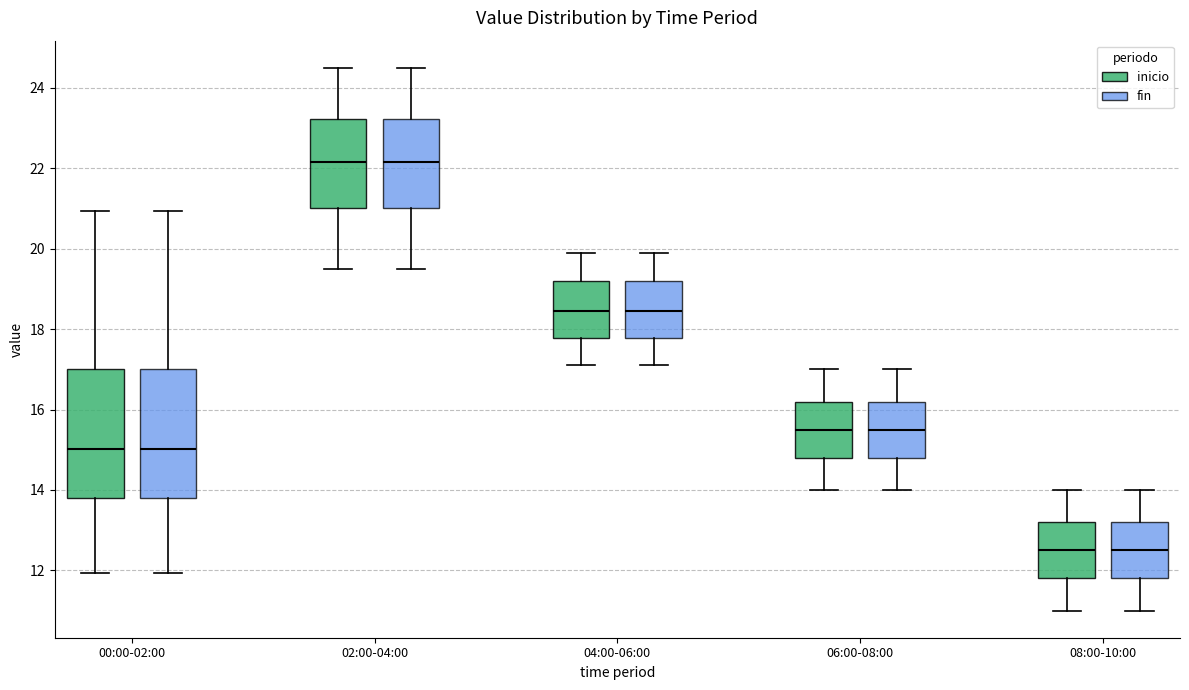

Reading left to right, transcribe this box plot: for each box, give where its median line is, the range the box spans, and where its two whiskers end, as read against the y-axis. The values are not printed on the chart, so give them approximately, as read against the axis.

00:00-02:00 (inicio): median 15.0, box 13.8 to 17.0, whiskers 12.0 to 21.0
00:00-02:00 (fin): median 15.0, box 13.8 to 17.0, whiskers 12.0 to 21.0
02:00-04:00 (inicio): median 22.2, box 21.0 to 23.2, whiskers 19.6 to 24.6
02:00-04:00 (fin): median 22.2, box 21.0 to 23.2, whiskers 19.6 to 24.6
04:00-06:00 (inicio): median 18.4, box 17.8 to 19.2, whiskers 17.2 to 20.0
04:00-06:00 (fin): median 18.4, box 17.8 to 19.2, whiskers 17.2 to 20.0
06:00-08:00 (inicio): median 15.6, box 14.8 to 16.2, whiskers 14.0 to 17.0
06:00-08:00 (fin): median 15.6, box 14.8 to 16.2, whiskers 14.0 to 17.0
08:00-10:00 (inicio): median 12.6, box 11.8 to 13.2, whiskers 11.0 to 14.0
08:00-10:00 (fin): median 12.6, box 11.8 to 13.2, whiskers 11.0 to 14.0